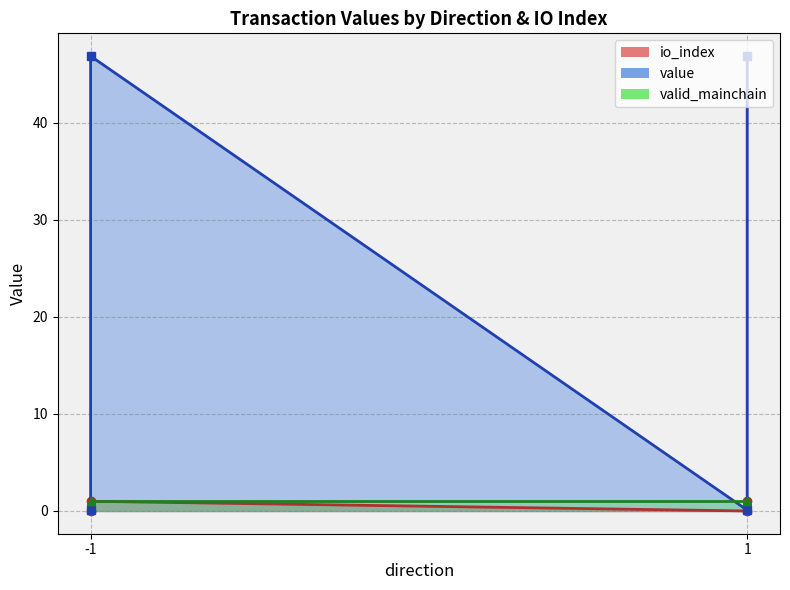

Where is the first local minimum for io_index?

1